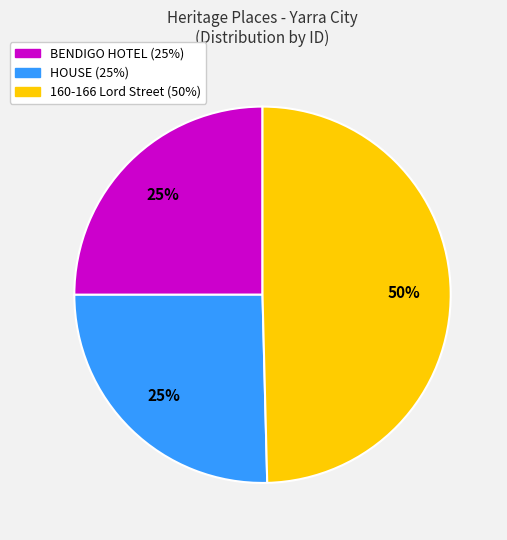

Which slice is the largest?

160-166 Lord Street